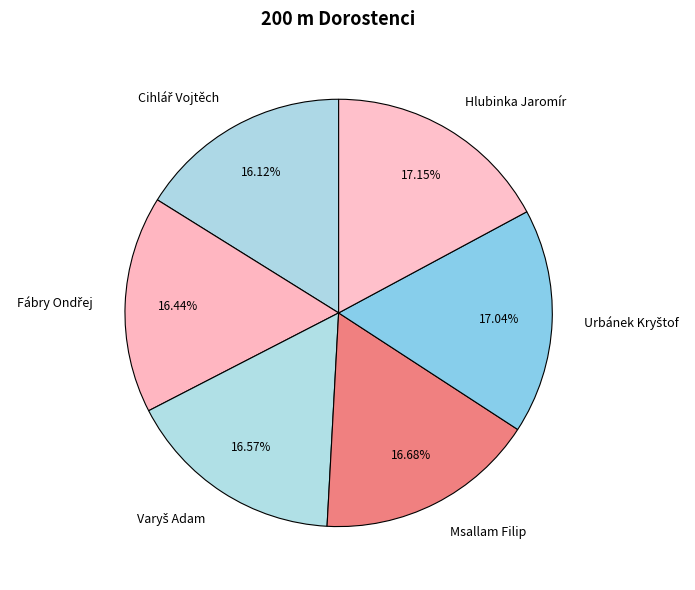

Count the number of slices in the pie.

6